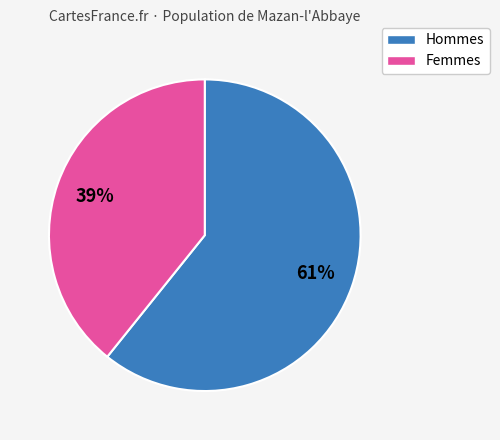

Does any single category account for the majority?

Yes